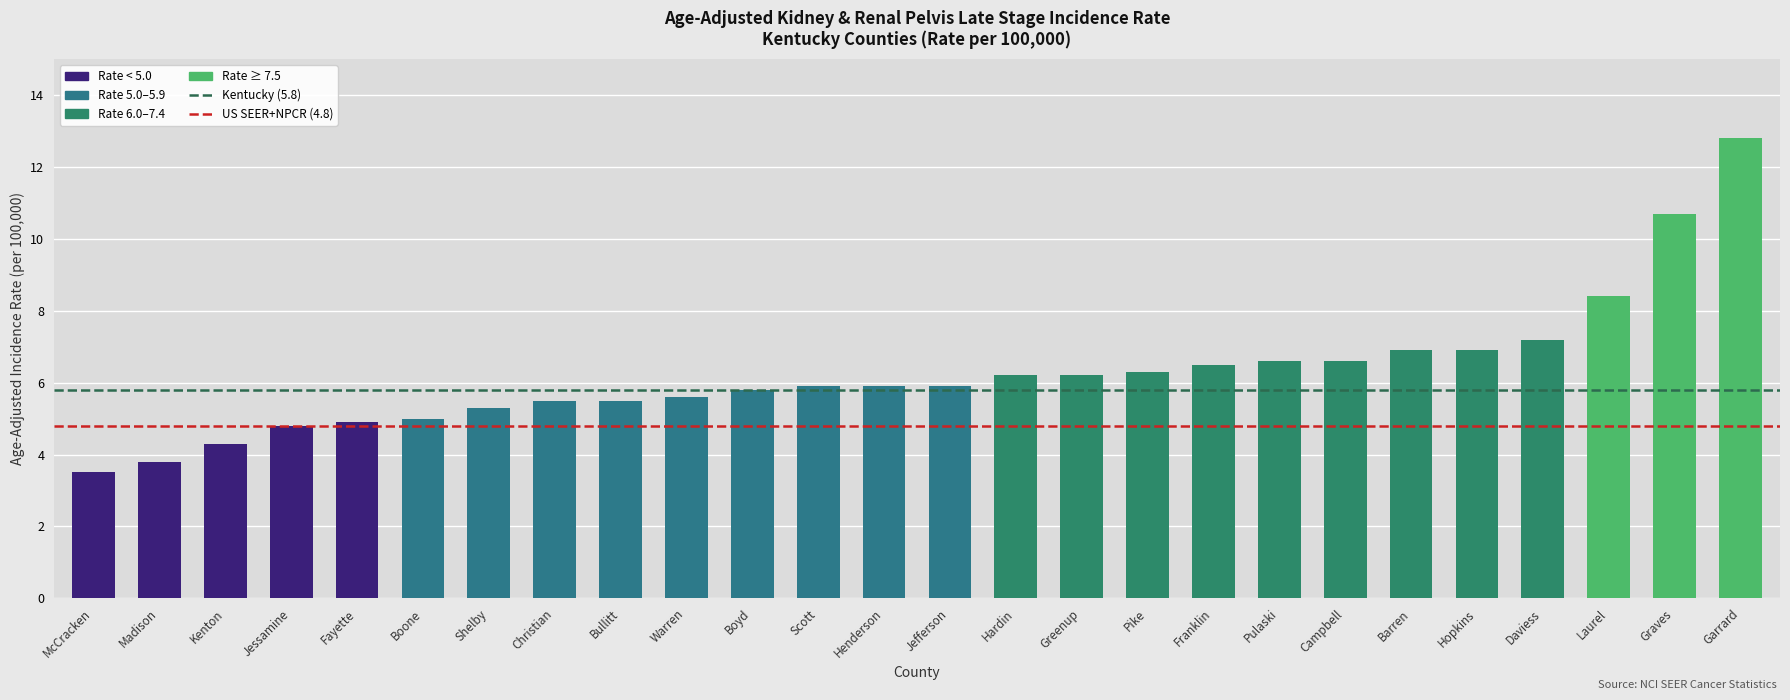

Approximately how many times larger is the value at Jefferson compared to Laurel?

0.7